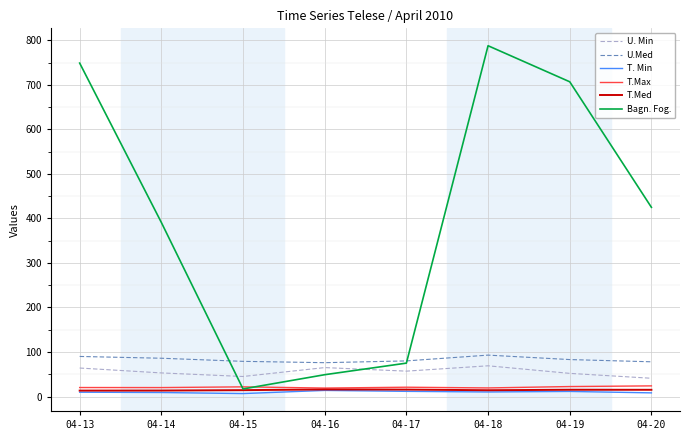

Between 04-14 and 04-16, which series saw the biggest shift?

Bagn. Fog.